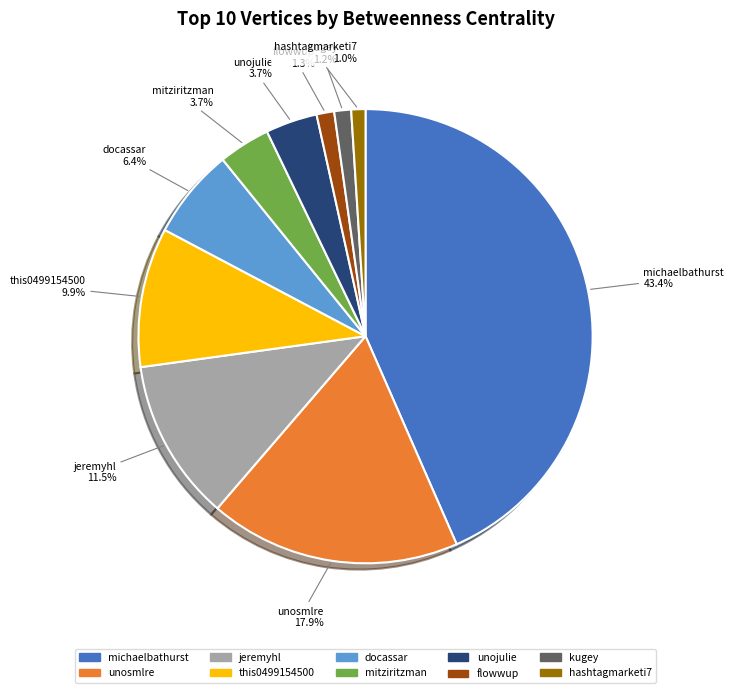

Is it true that flowwup is 11% of the pie?

False